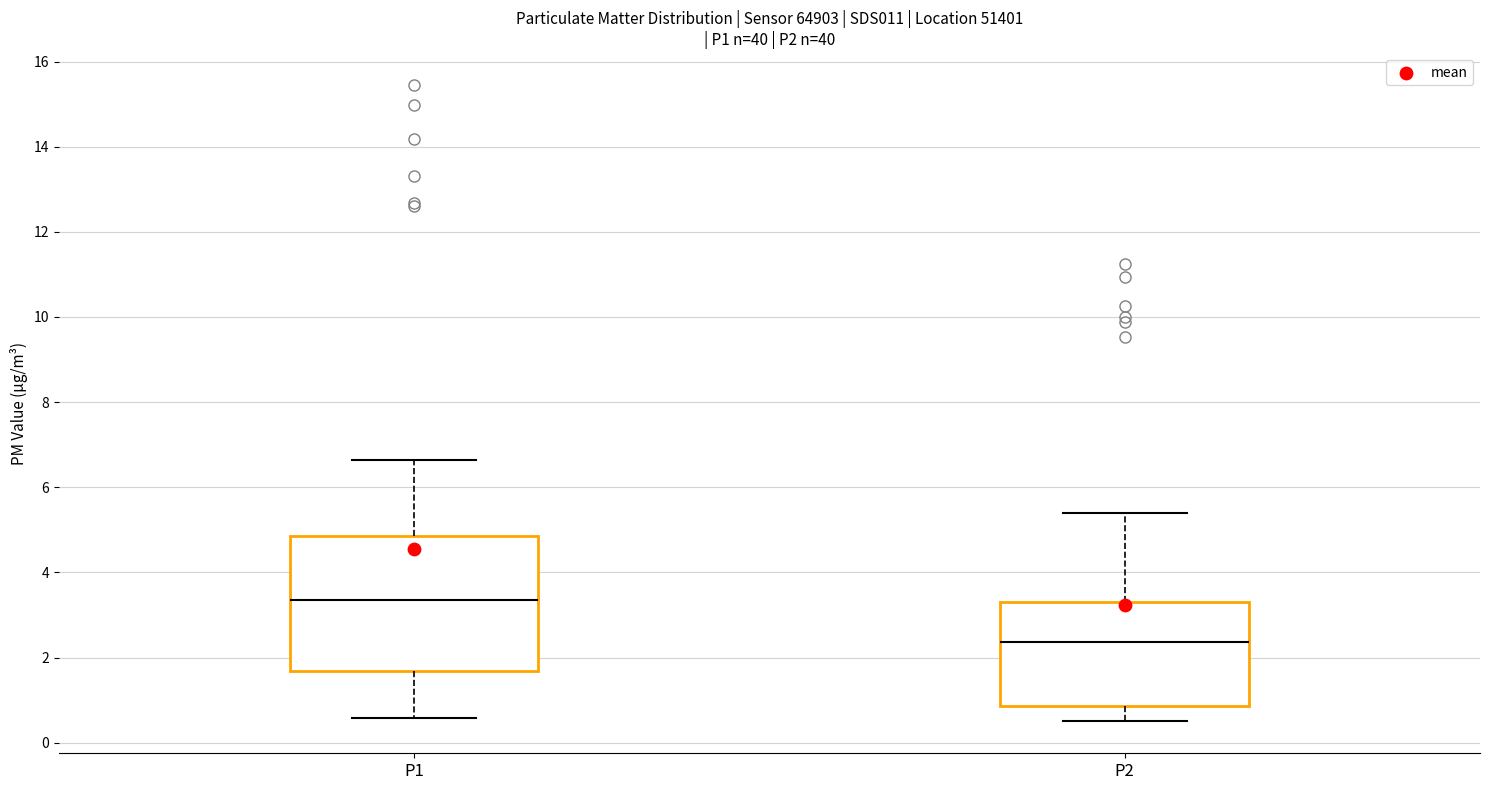

Comparing the boxes themselves (not the whiskers), which one is the tallest?

P1